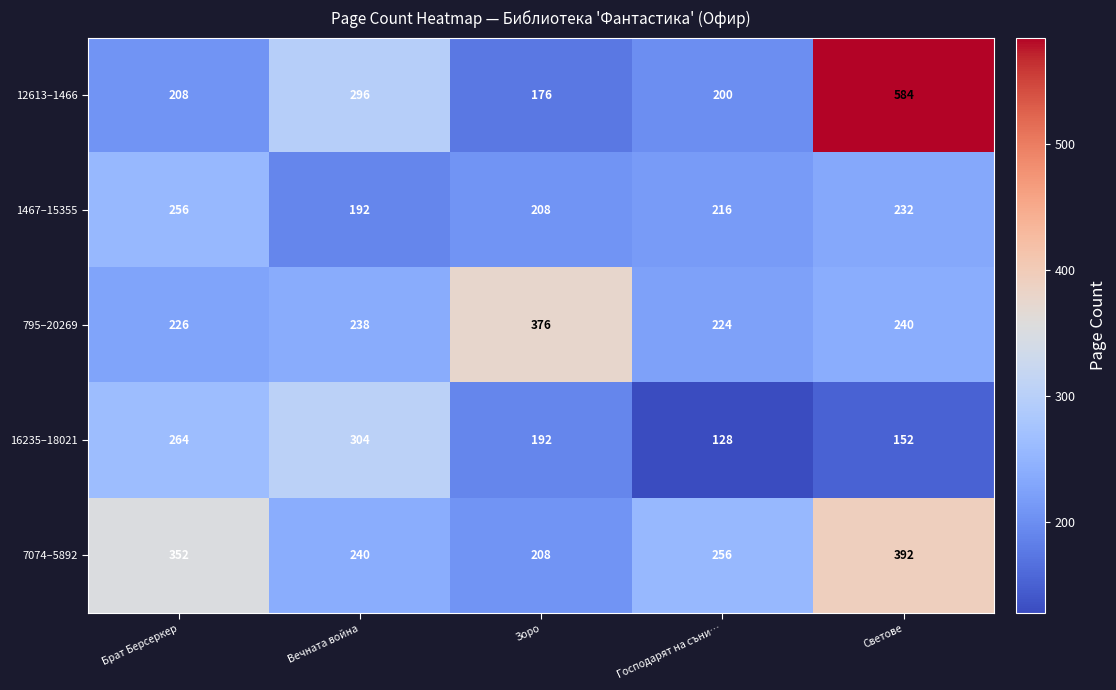

Which category has the lowest value across all series?

Господарят на съни…